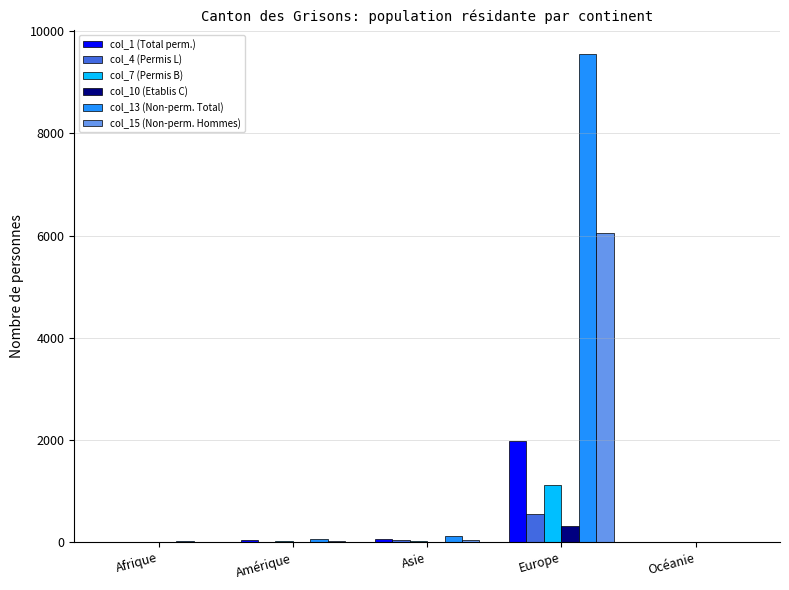

Which series has the largest total across all categories?

col_13 (Non-perm. Total)